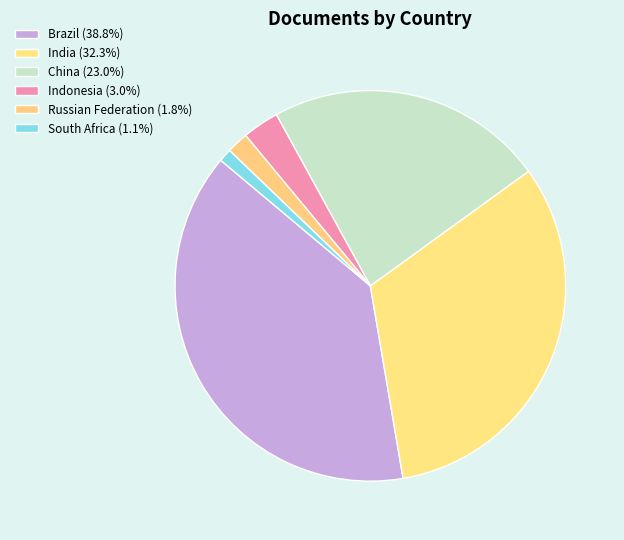

What is the change in value from Brazil to Russian Federation?

-34944